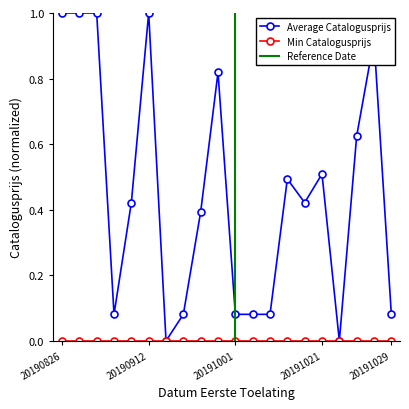

What is the greatest value displayed?

1.0